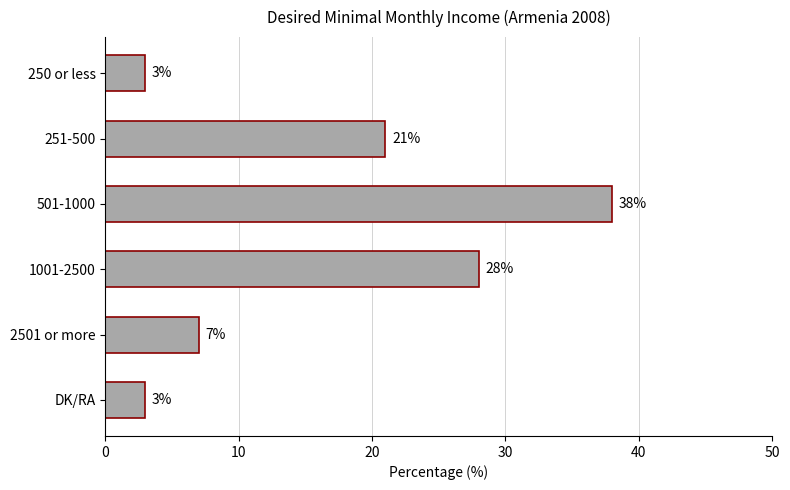

Reading top to bottom, list all the values displayed in this chart.

3	21	38	28	7	3